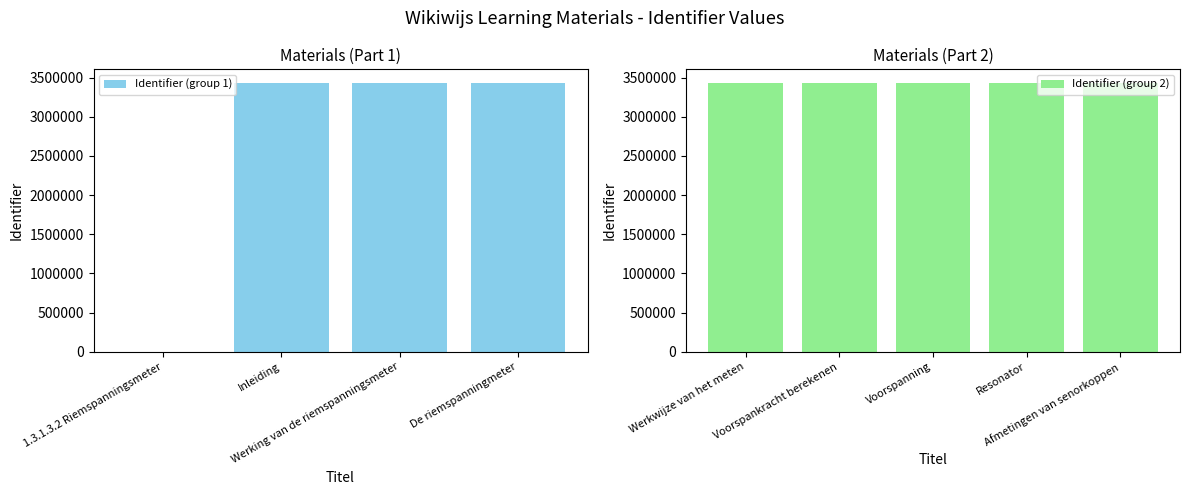

How many positive values are there?

8